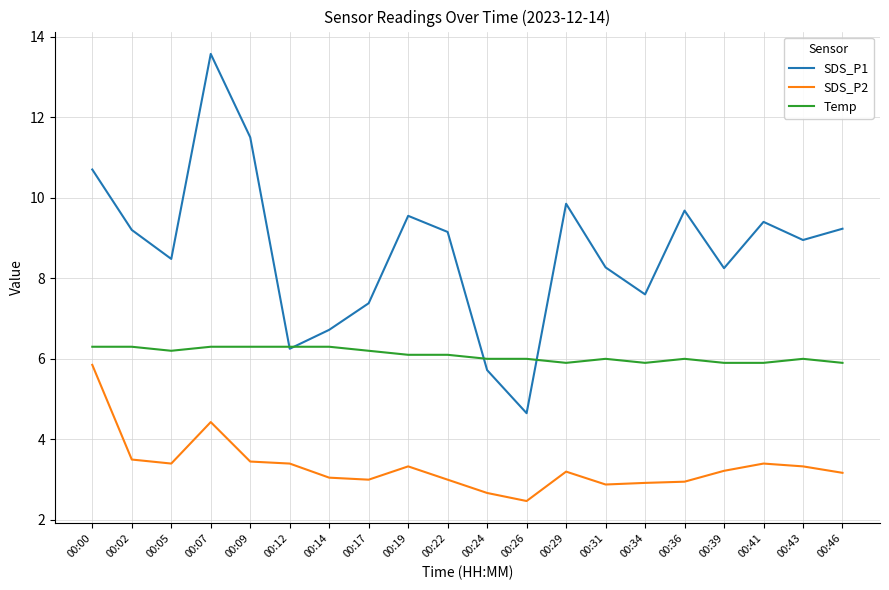

True or false: SDS_P1 and SDS_P2 intersect in this chart.

False